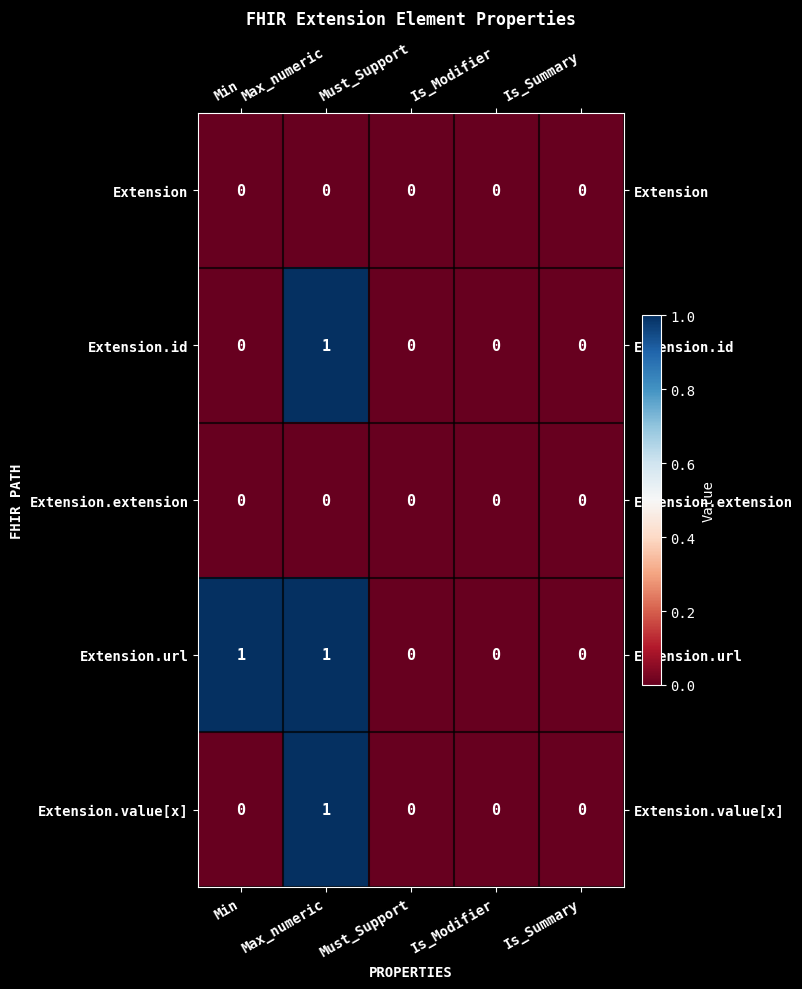

The Extension.url series shows 0 at Min. True or false?

False